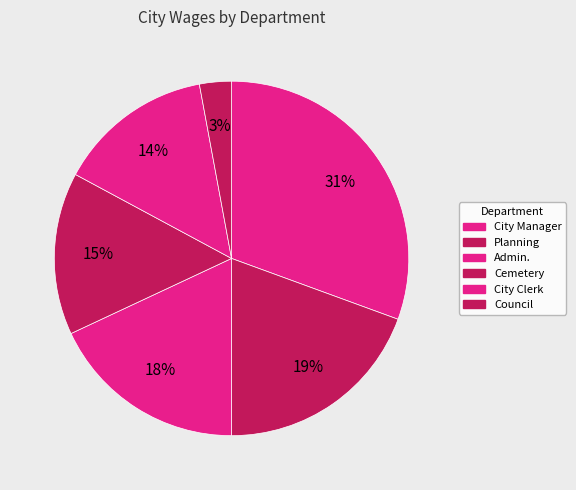

To the nearest percent, what is the difference between the largest and smallest slice percentages?

28%